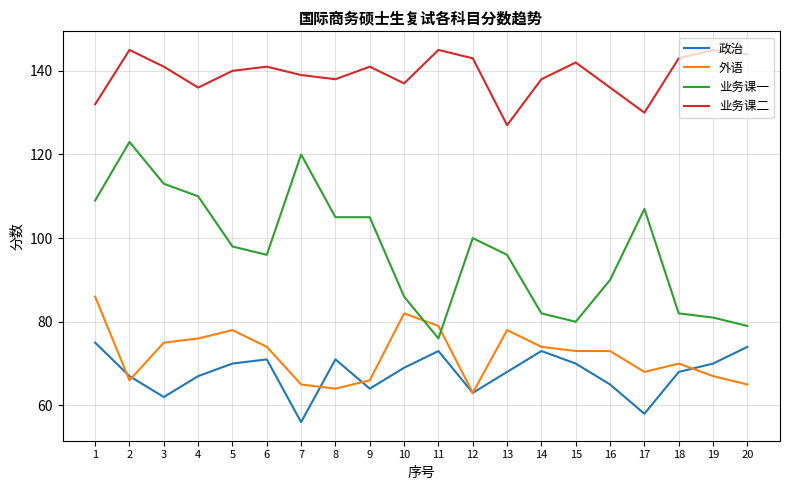

What is the sum of the 政治 values at 9 and 2?

131